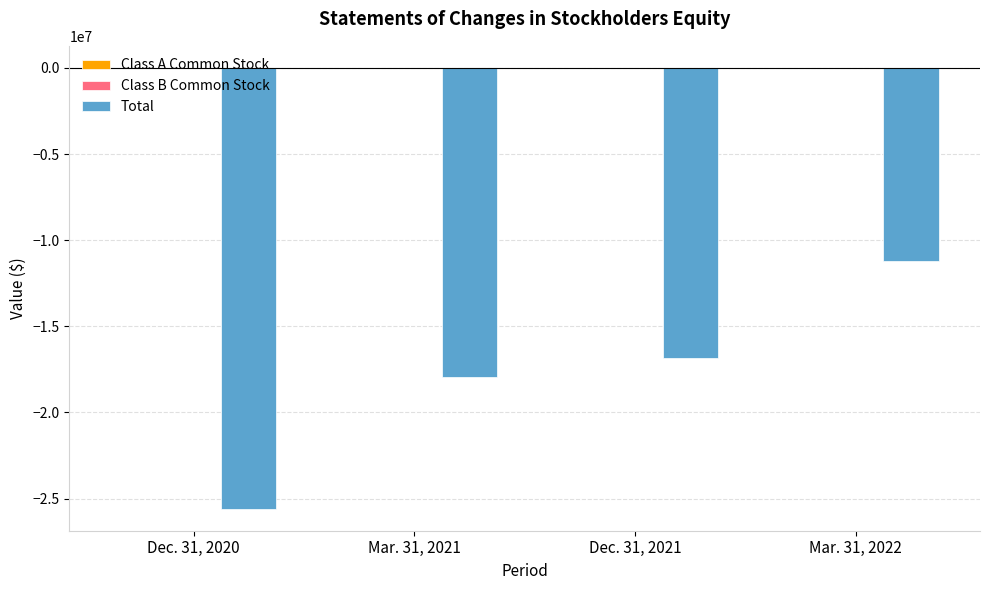

The value of Total at Mar. 31, 2022 is -11209865. True or false?

True